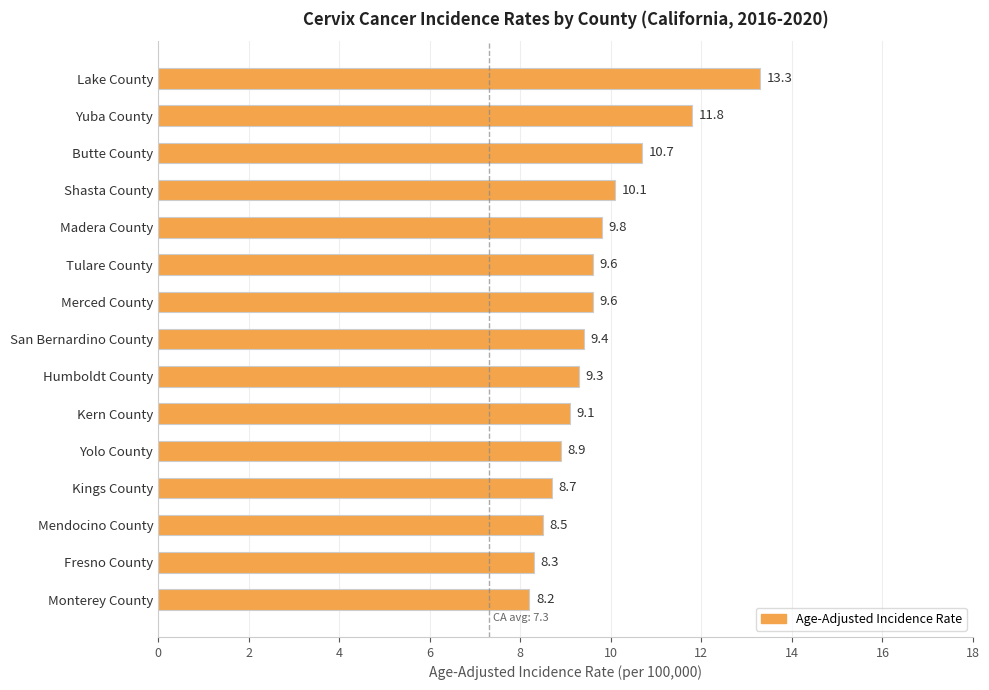

How many bars are there in total?

15